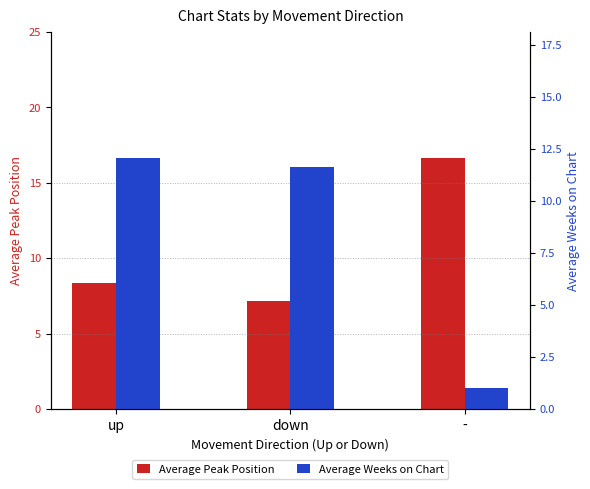

Which category has the highest value in the Average Weeks on Chart series?

up